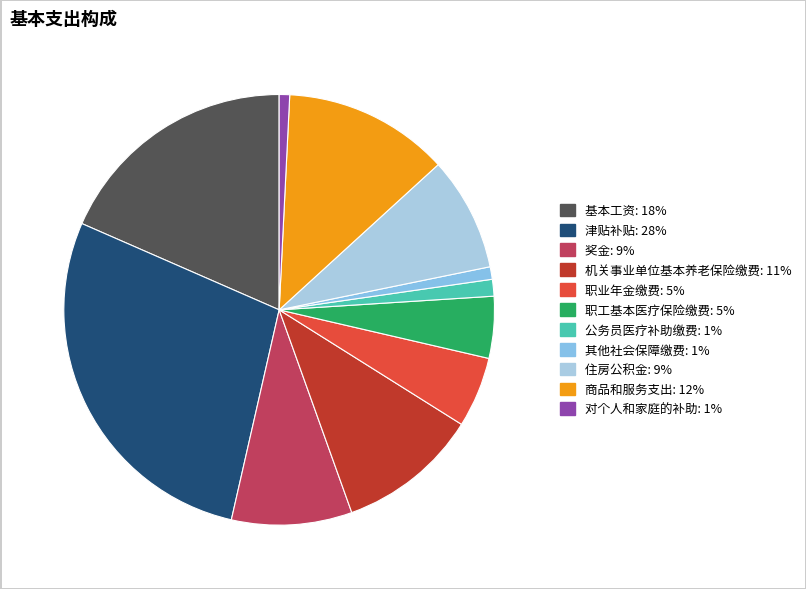

How many slices are in this pie chart?

11